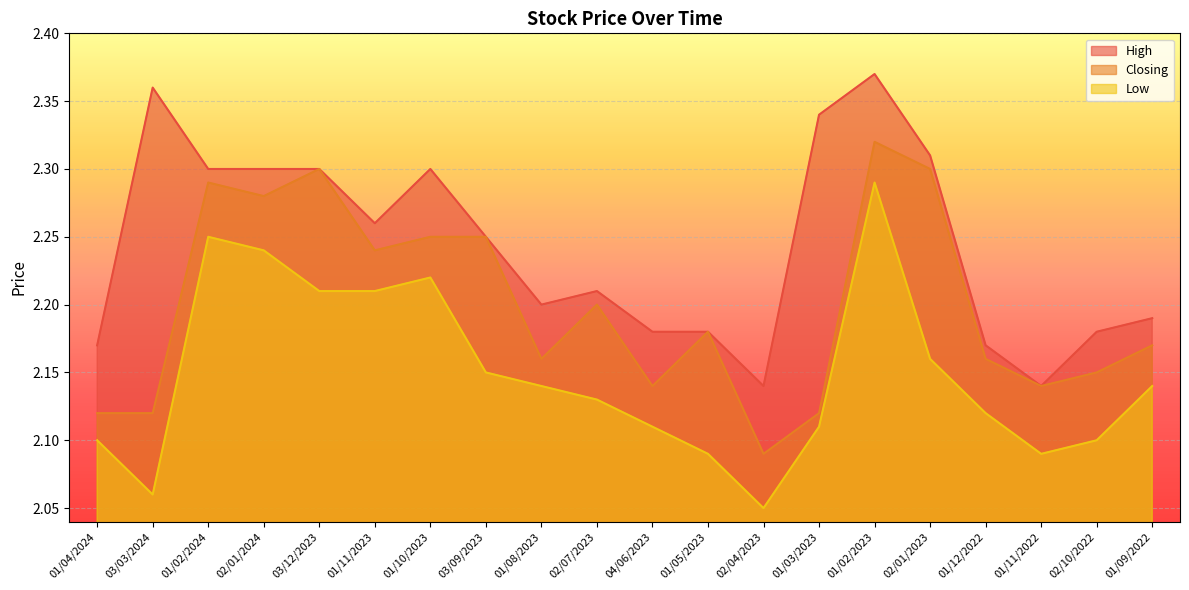

What is the approximate value of Closing at 01/11/2023?

2.2